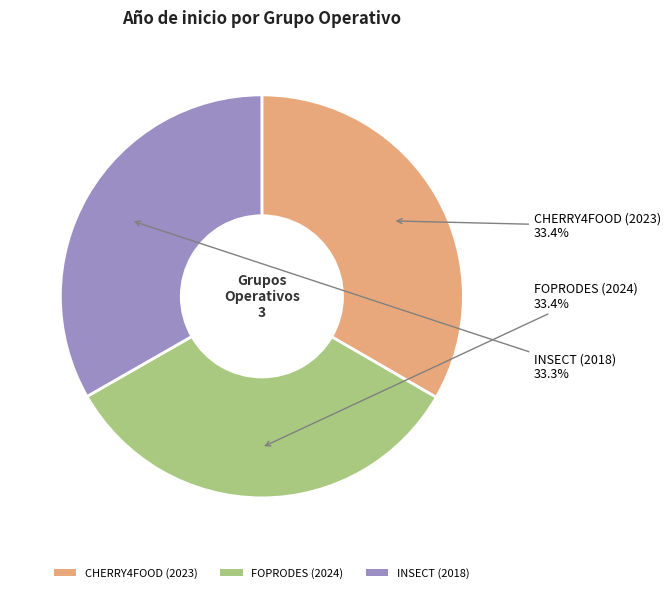

Count the number of slices in the pie.

3